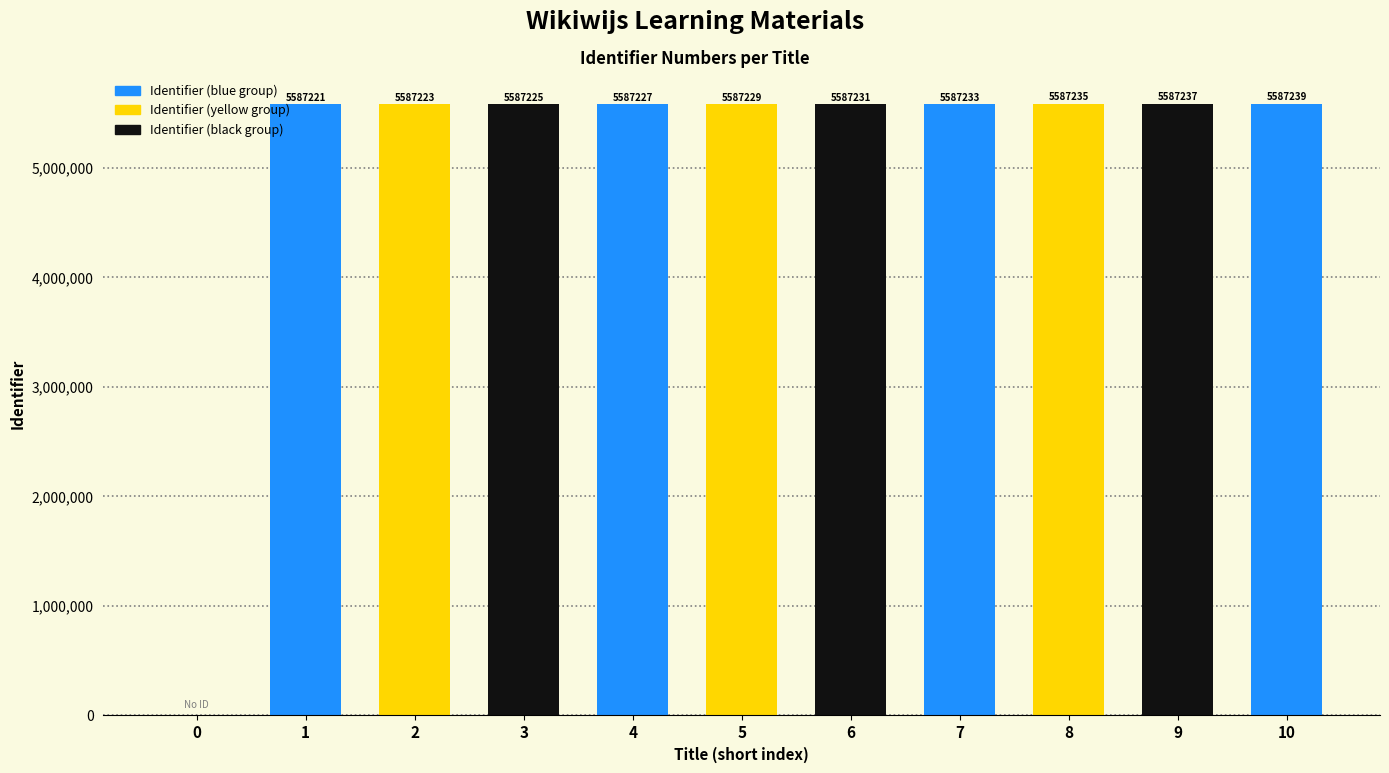

What is the sum of the values at 1 and 0?

5587221